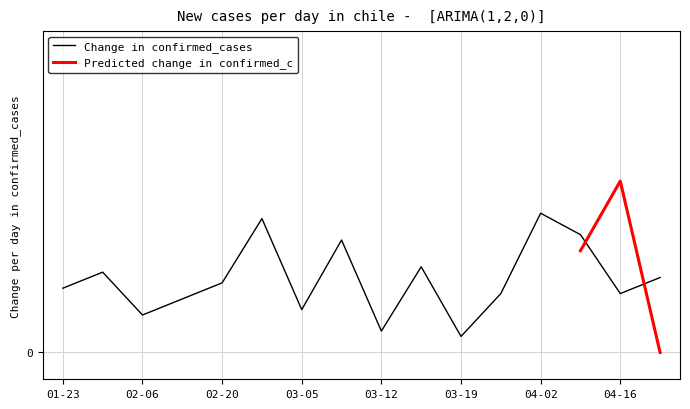

How many data points are above 13?

7